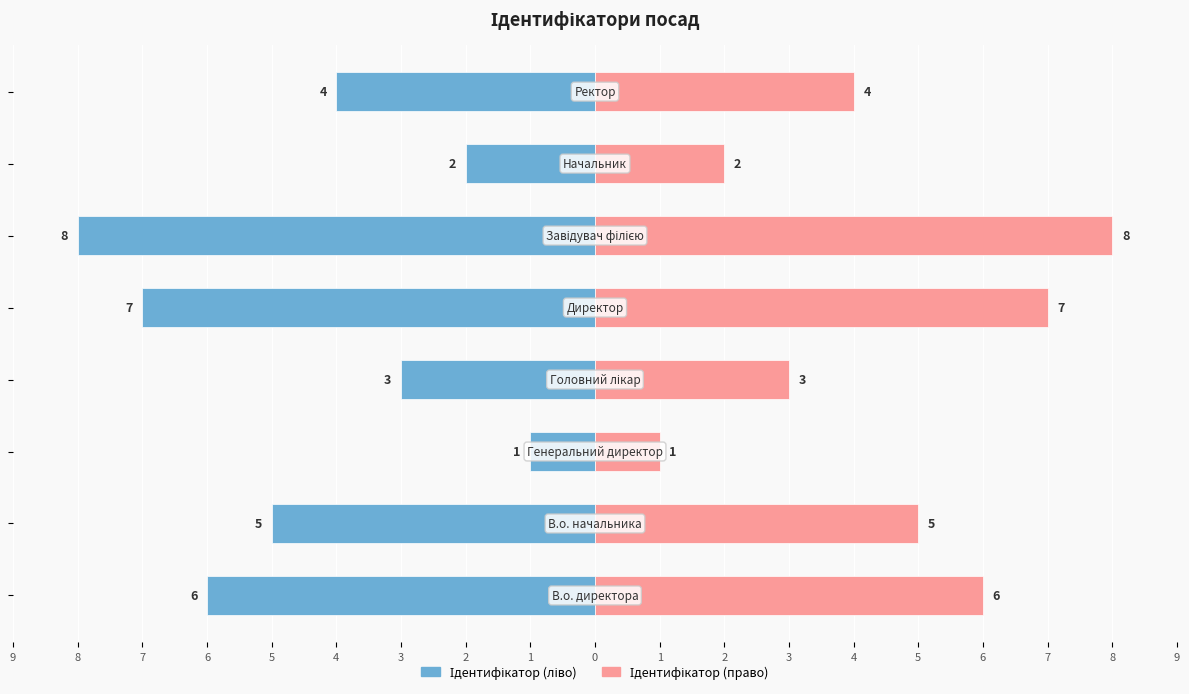

List the series in order of their overall mean, highest first.

Ідентифікатор (право), Ідентифікатор (ліво)